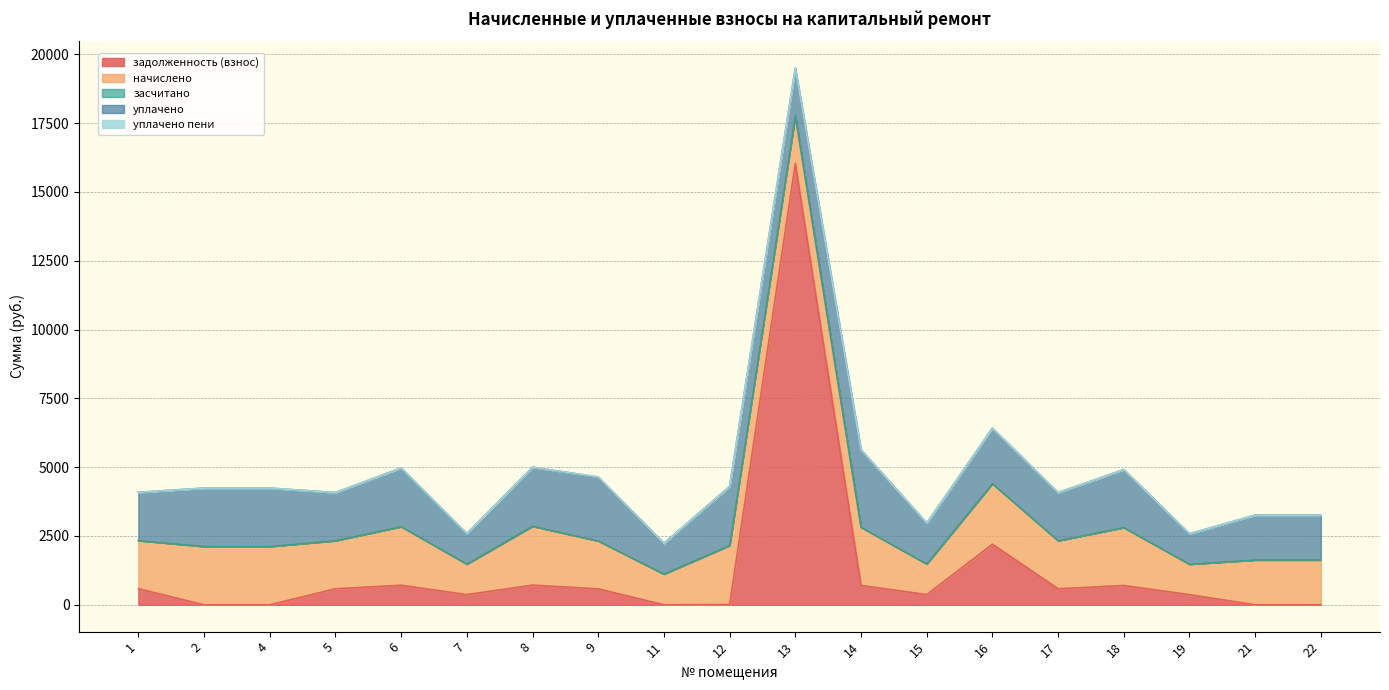

In уплачено пени, how many points are higher than both neighbors (excluding endpoints)?

1